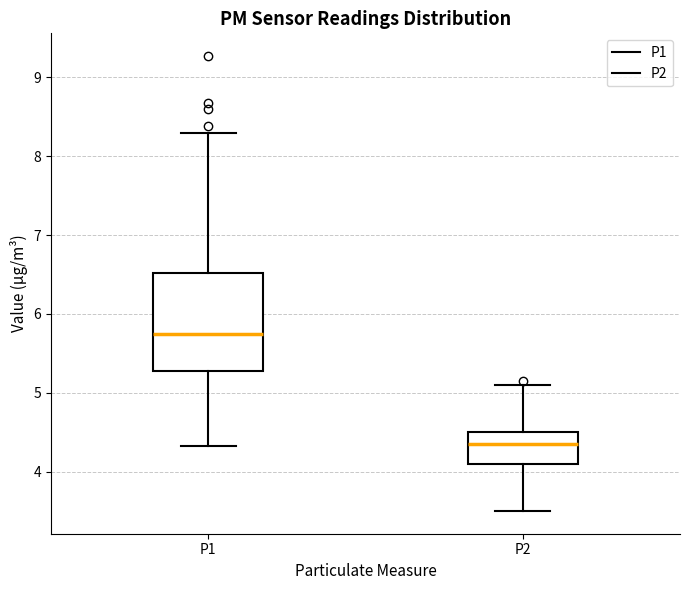

Reading left to right, read every box against the y-axis: the position of its median line, the range the box covers, and the ends of its whiskers. The values are not printed on the chart, so give them approximately, as read against the axis.

P1: median 5.8, box 5.3 to 6.5, whiskers 4.3 to 8.3
P2: median 4.4, box 4.1 to 4.5, whiskers 3.5 to 5.1